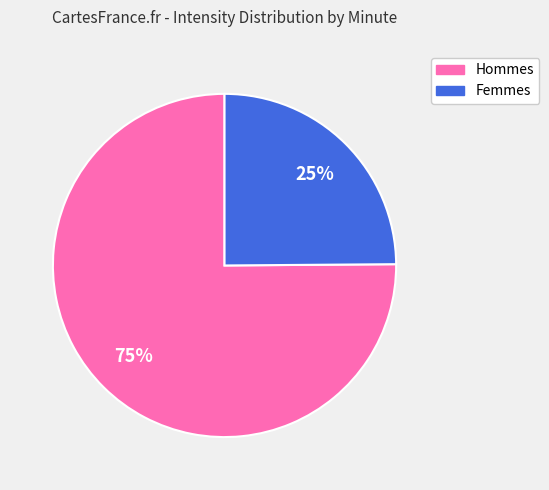

Is there a majority slice in this chart?

Yes